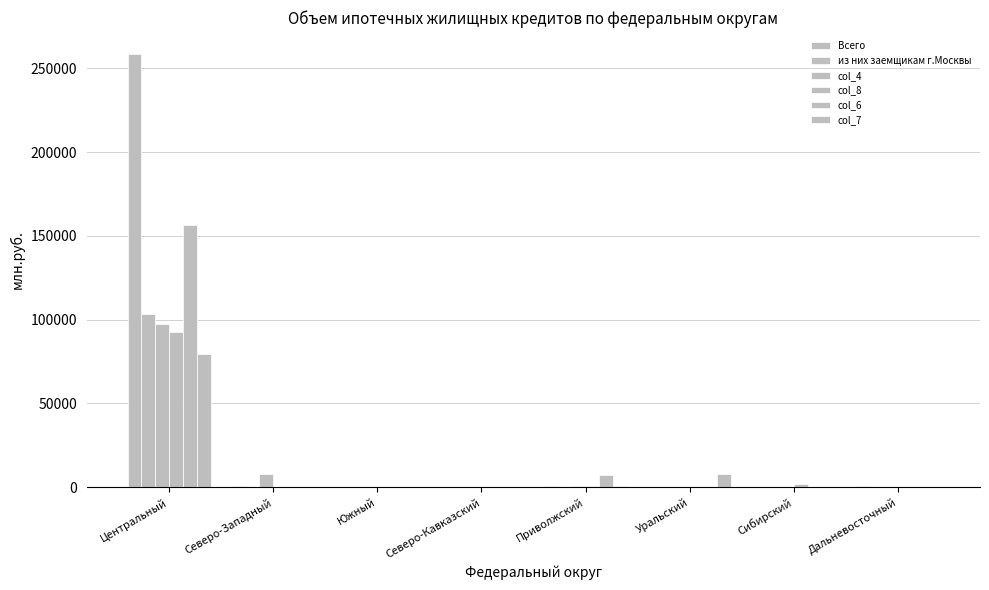

Are the bars horizontal?

No